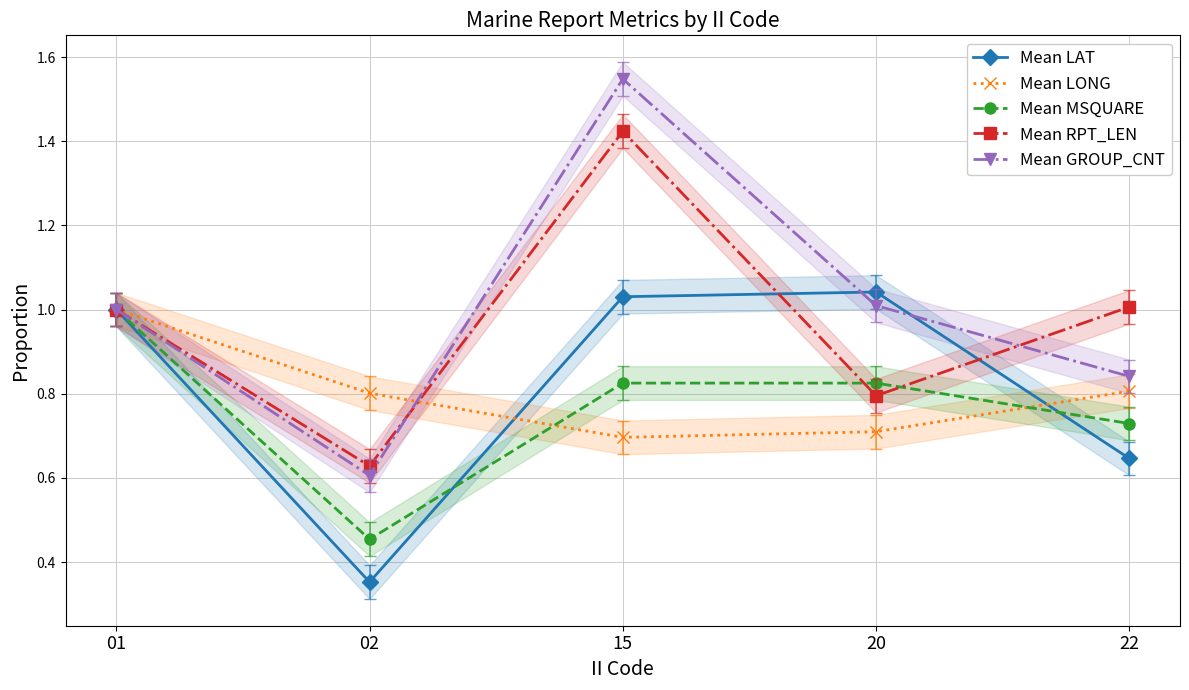

What is the sum of the Mean LAT values at 02 and 22?

1.0